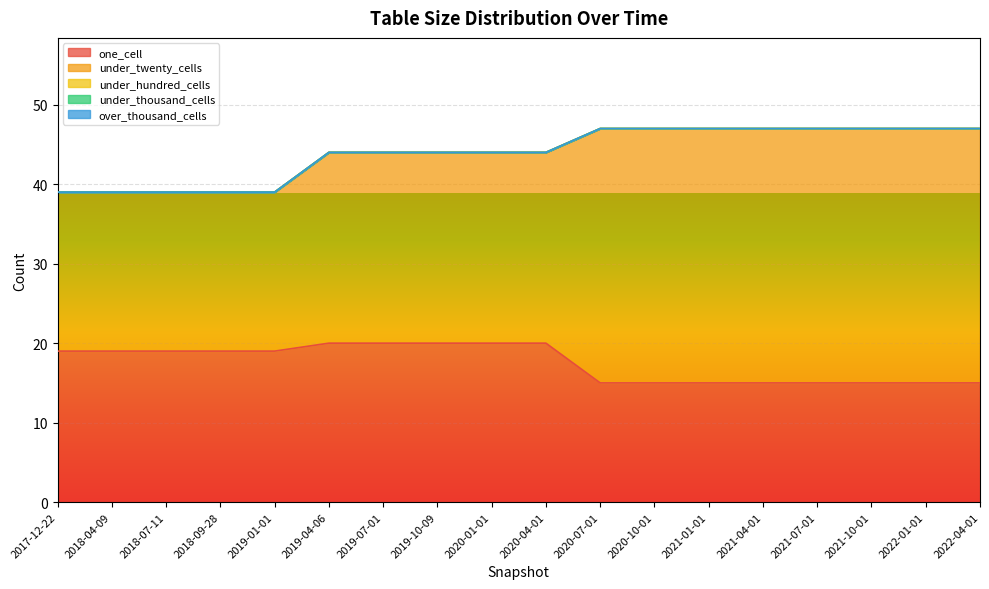

The under_twenty_cells series shows 42 at 2019-10-09. True or false?

False